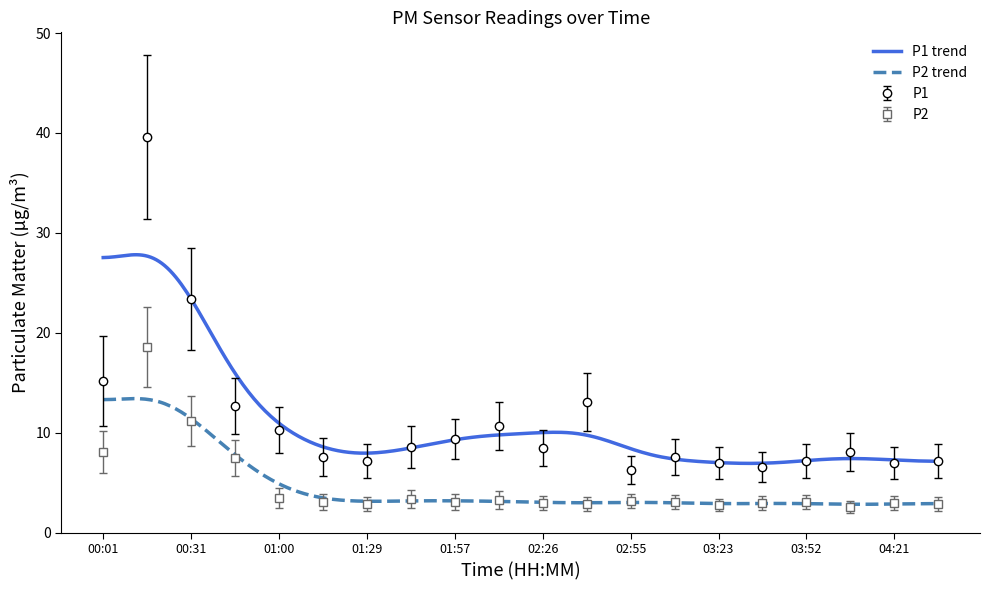

What is the label of the 8th point from the right?

02:55